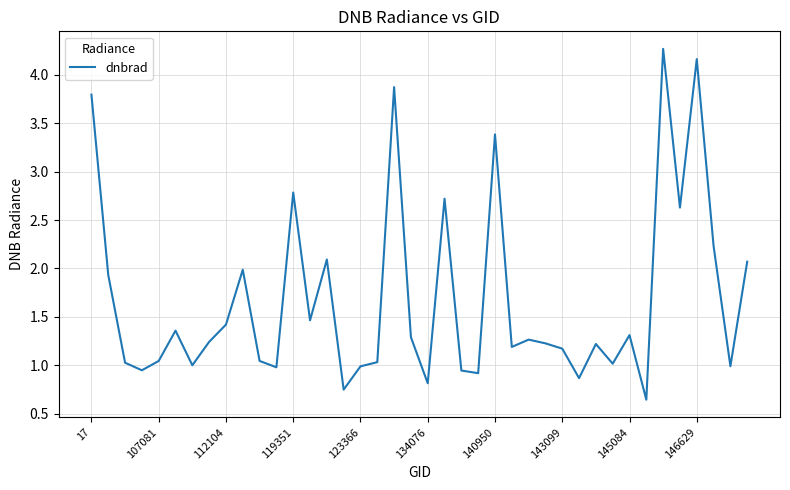

What is the greatest value displayed?

4.3